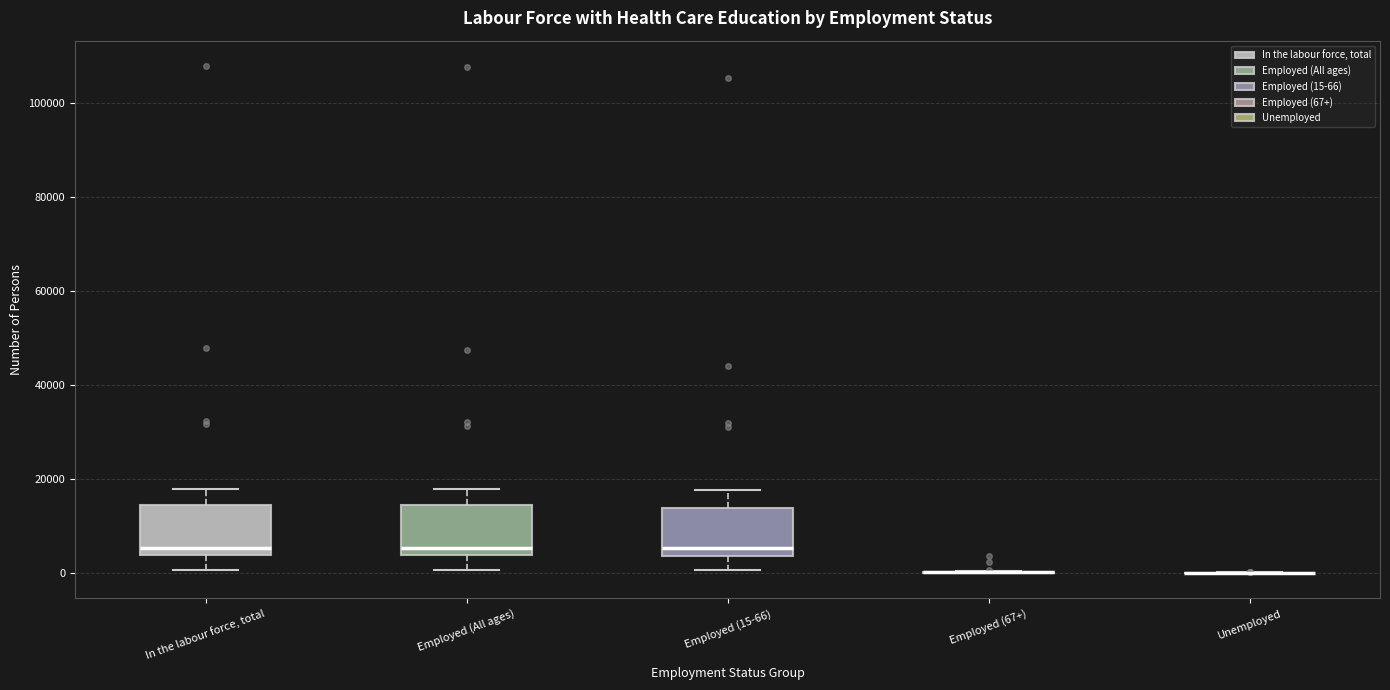

Reading left to right, read every box against the y-axis: the position of its median line, the range the box covers, and the ends of its whiskers. The values are not printed on the chart, so give them approximately, as read against the axis.

In the labour force, total: median 6000, box 4000 to 14000, whiskers 0 to 18000
Employed (All ages): median 6000, box 4000 to 14000, whiskers 0 to 18000
Employed (15-66): median 6000, box 4000 to 14000, whiskers 0 to 18000
Employed (67+): box collapsed to a line at 0, whiskers 0 to 0
Unemployed: box collapsed to a line at 0, whiskers 0 to 0